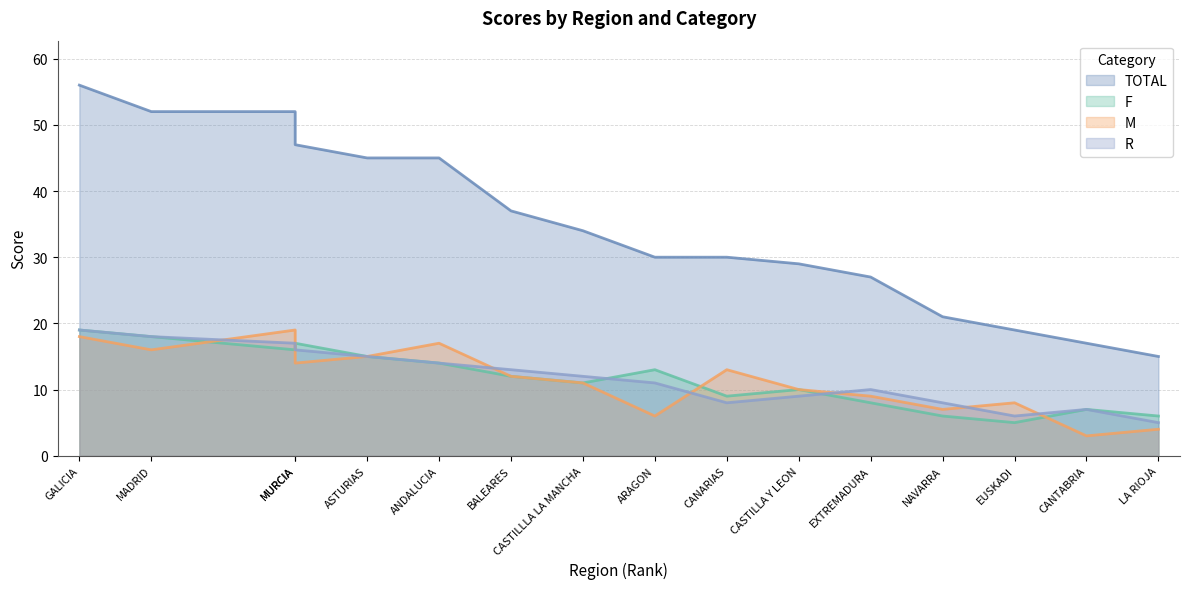

Where does the F series first go above 12?

GALICIA